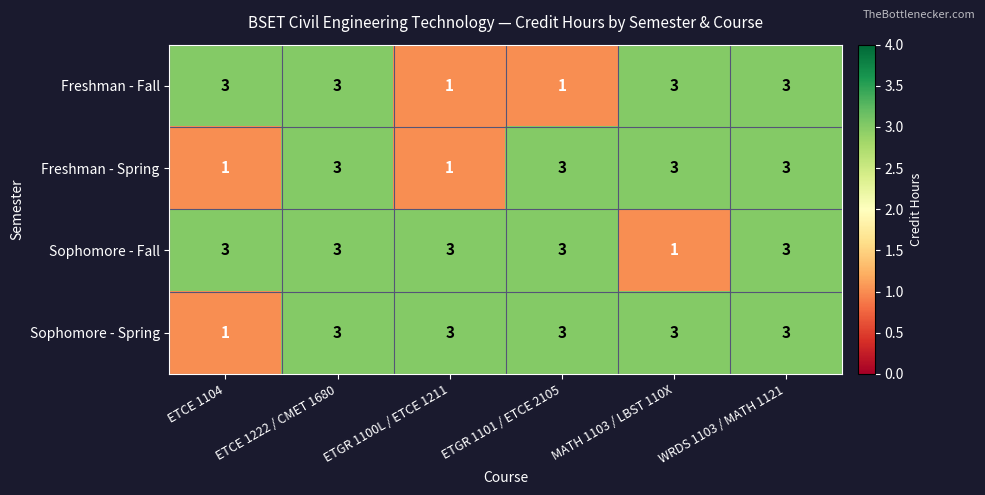

What is the average value of the Sophomore - Fall series?

3